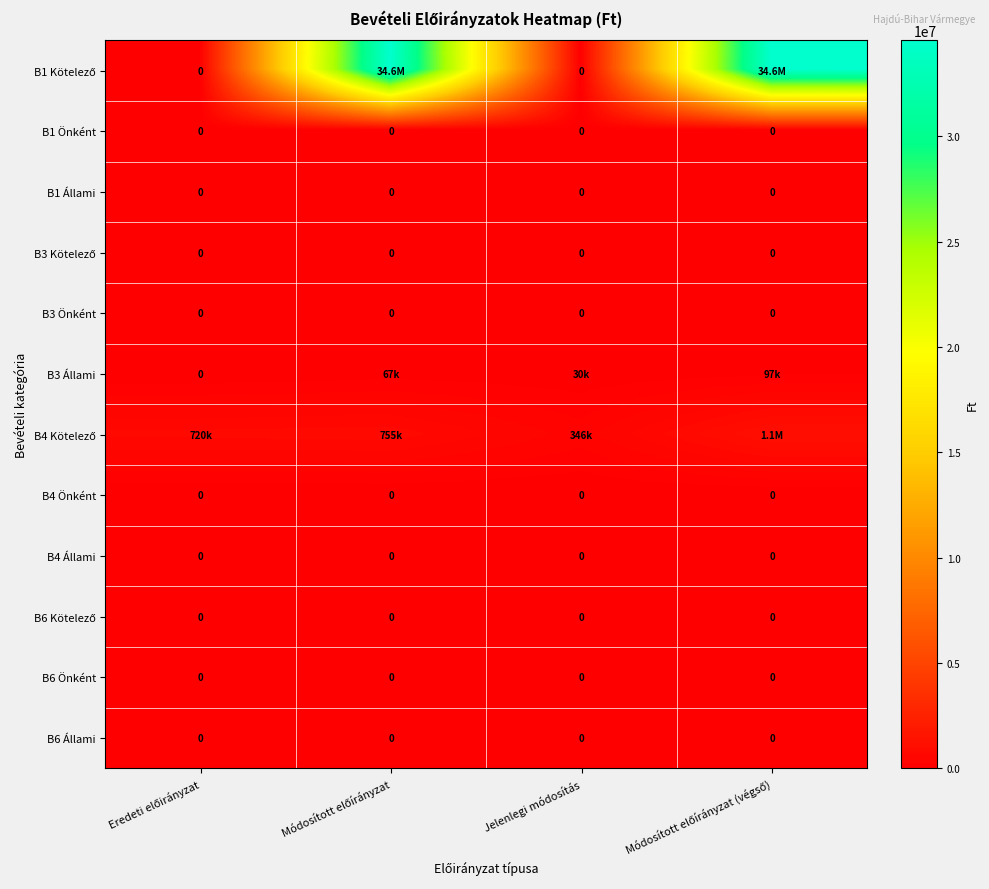

Is it true that B4 Önként equals 0 at Jelenlegi módosítás?

True